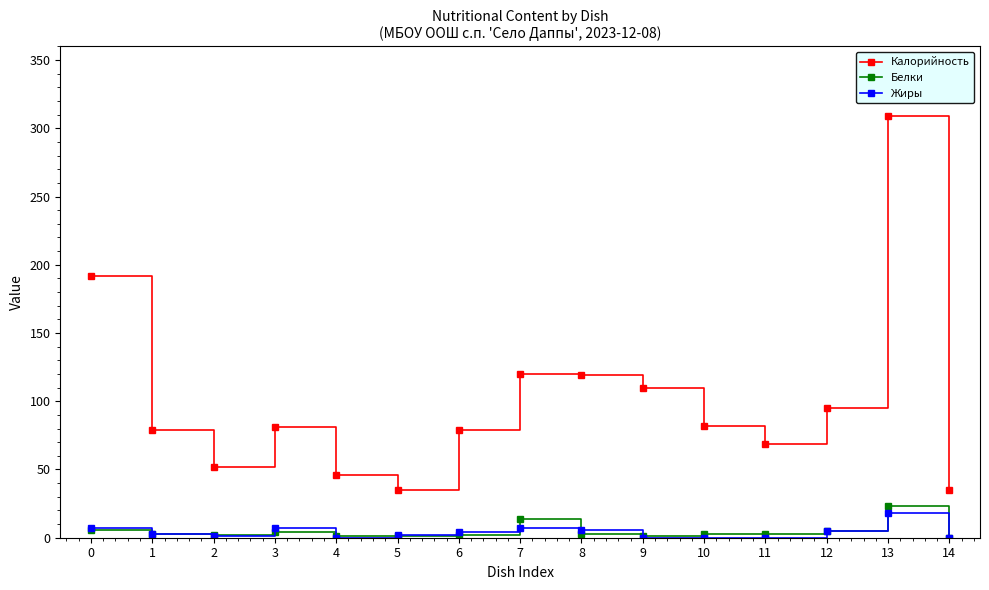

Which series changed the most between 3 and 5?

Калорийность